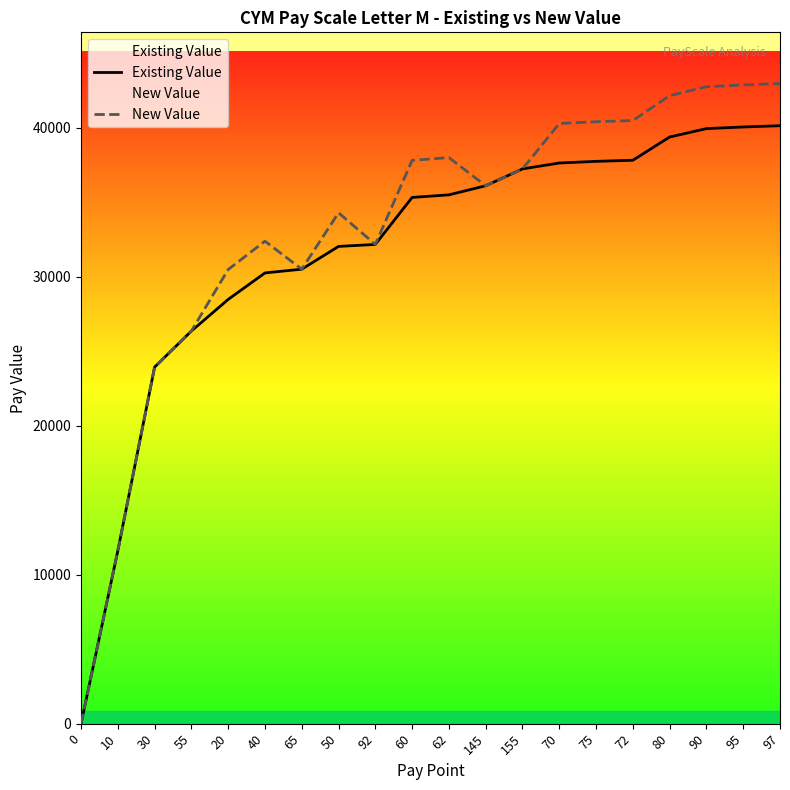

Reading left to right, list all the values displayed in this chart.

Existing Value: 0.0	11603.0	23930.0	26350.0	28471.0	30249.0	30500.0	32028.0	32161.7	35315.0	35488.0	36100.0	37230.0	37625.0	37737.0	37810.0	39371.0	39933.0	40044.0	40129.0
New Value: 0.0	11603.0	23930.0	26350.0	30478.0	32381.0	30500.0	34285.0	32161.7	37804.0	37989.0	36100.0	37230.0	40277.0	40397.0	40475.0	42146.0	42747.0	42866.0	42958.0